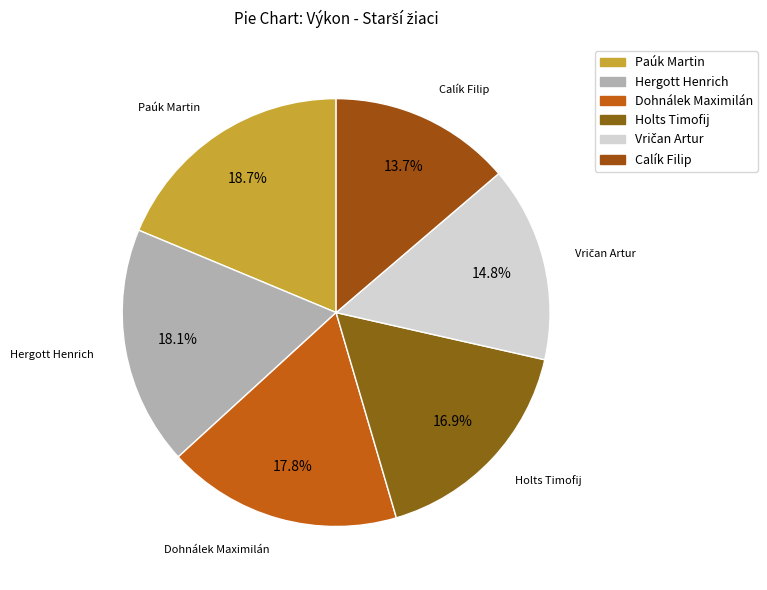

What portion of the pie excludes Paúk Martin?

81.3%